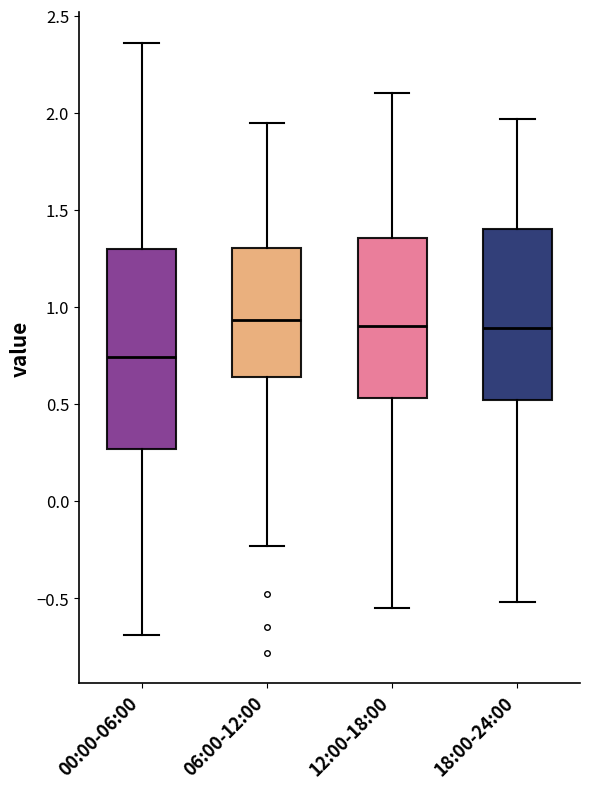

Which box's median line is the lowest?

00:00-06:00